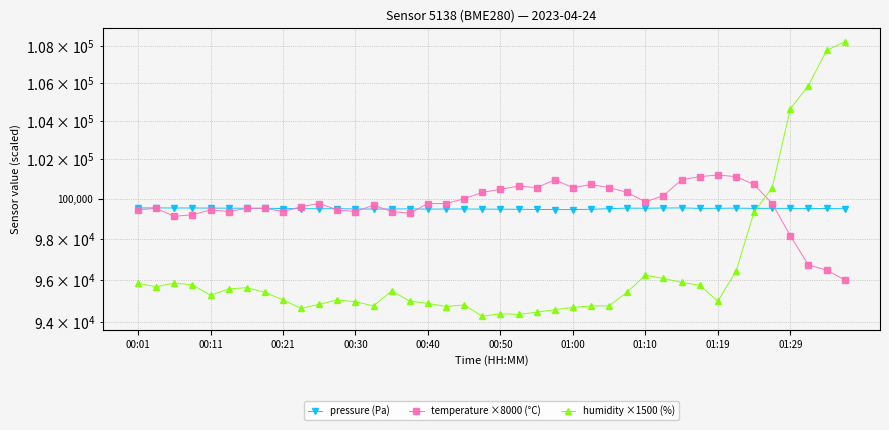

Which series has the largest total across all categories?

temperature ×8000 (°C)